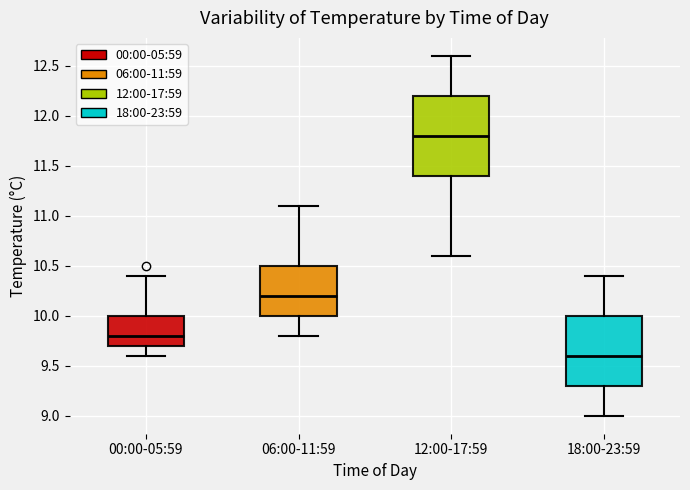

Reading left to right, read every box against the y-axis: the position of its median line, the range the box covers, and the ends of its whiskers. The values are not printed on the chart, so give them approximately, as read against the axis.

00:00-05:59: median 9.8, box 9.7 to 10.0, whiskers 9.6 to 10.4
06:00-11:59: median 10.2, box 10.0 to 10.5, whiskers 9.8 to 11.1
12:00-17:59: median 11.8, box 11.4 to 12.2, whiskers 10.6 to 12.6
18:00-23:59: median 9.6, box 9.3 to 10.0, whiskers 9.0 to 10.4